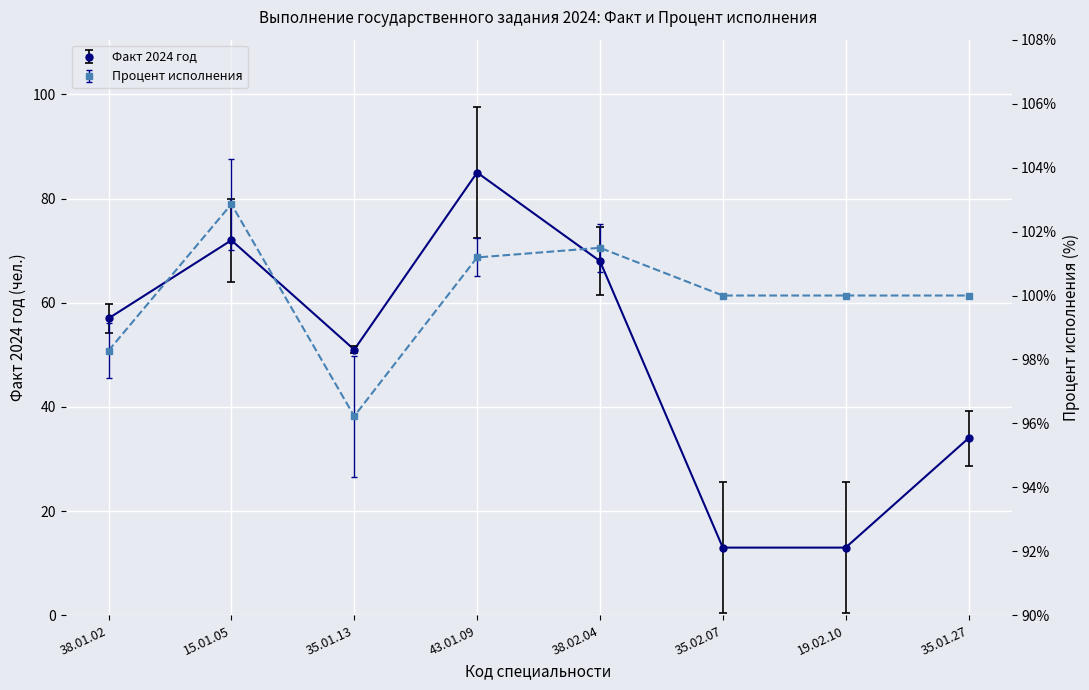

How many categories are shown in the chart?

8